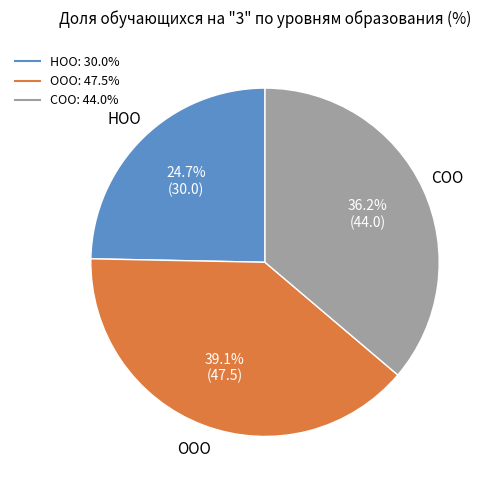

To the nearest percent, what is the combined percentage of НОО and ООО?

64%